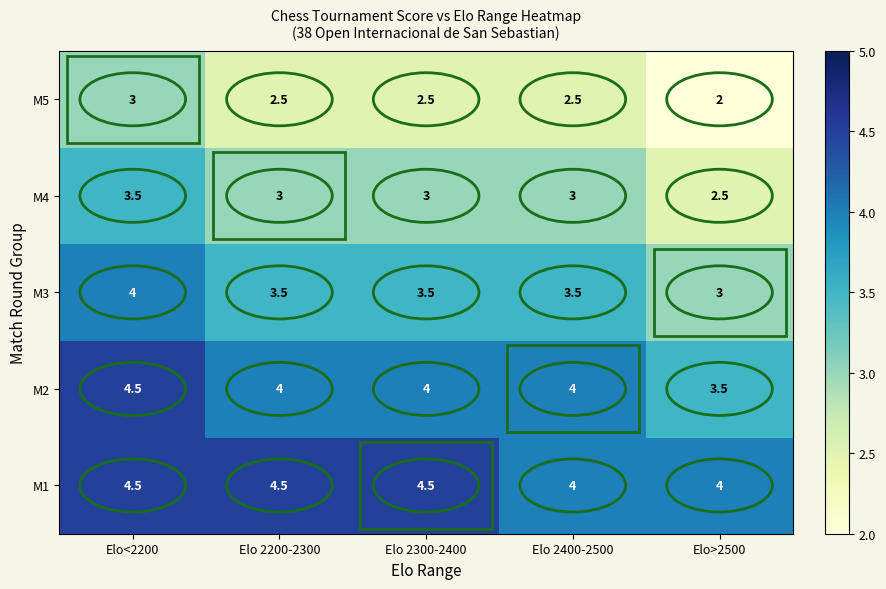

Which series has the largest total across all categories?

M1